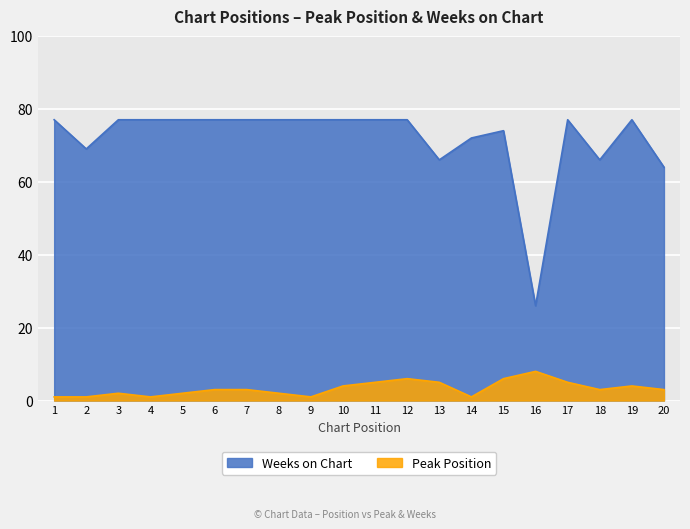

What is the total value across all series at 10?

81